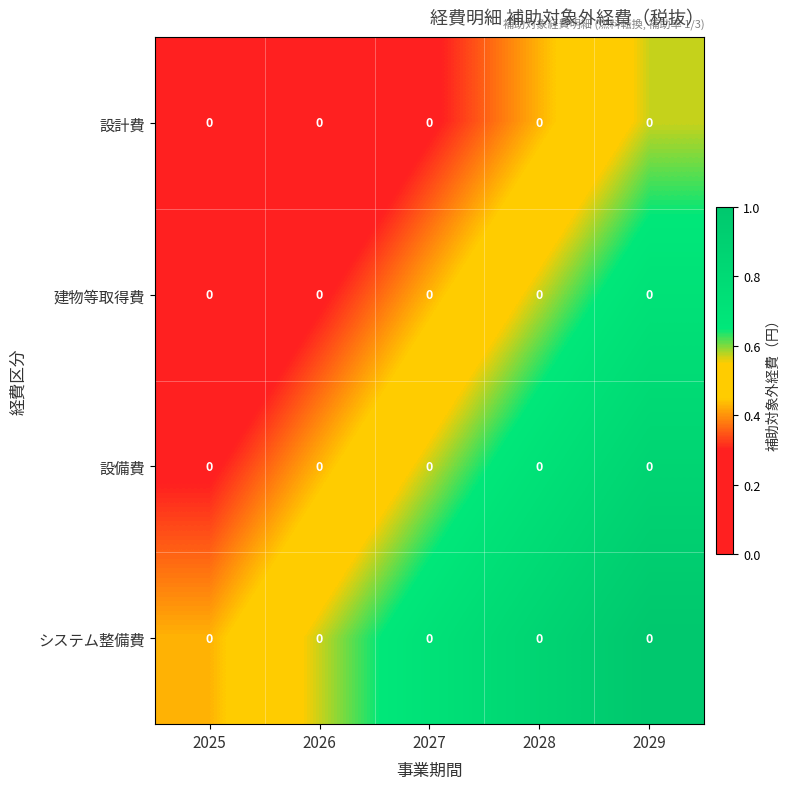

What is the total value across all series at 2025?

0.9